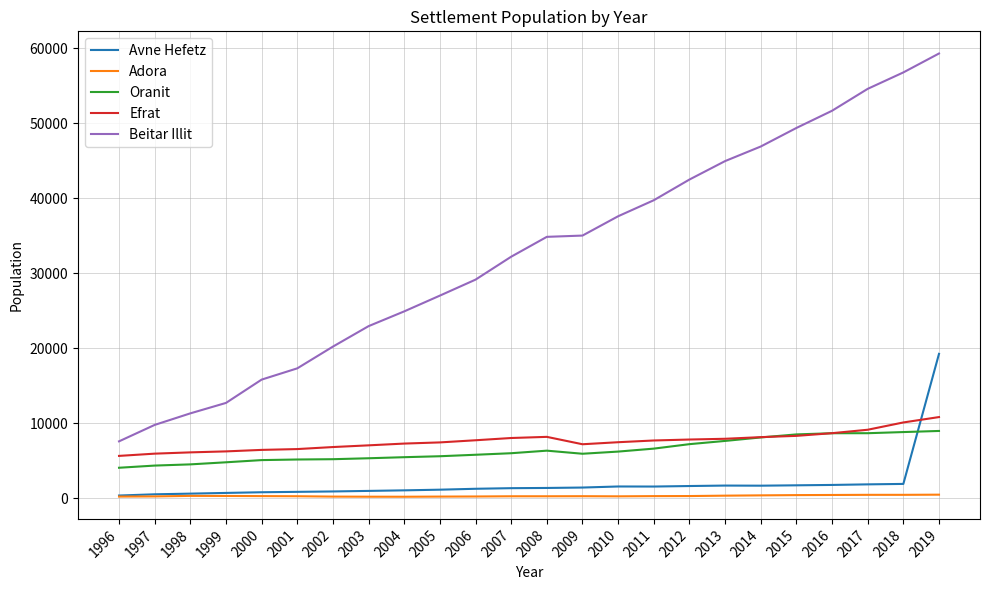

Which category has the highest value across all series?

2019